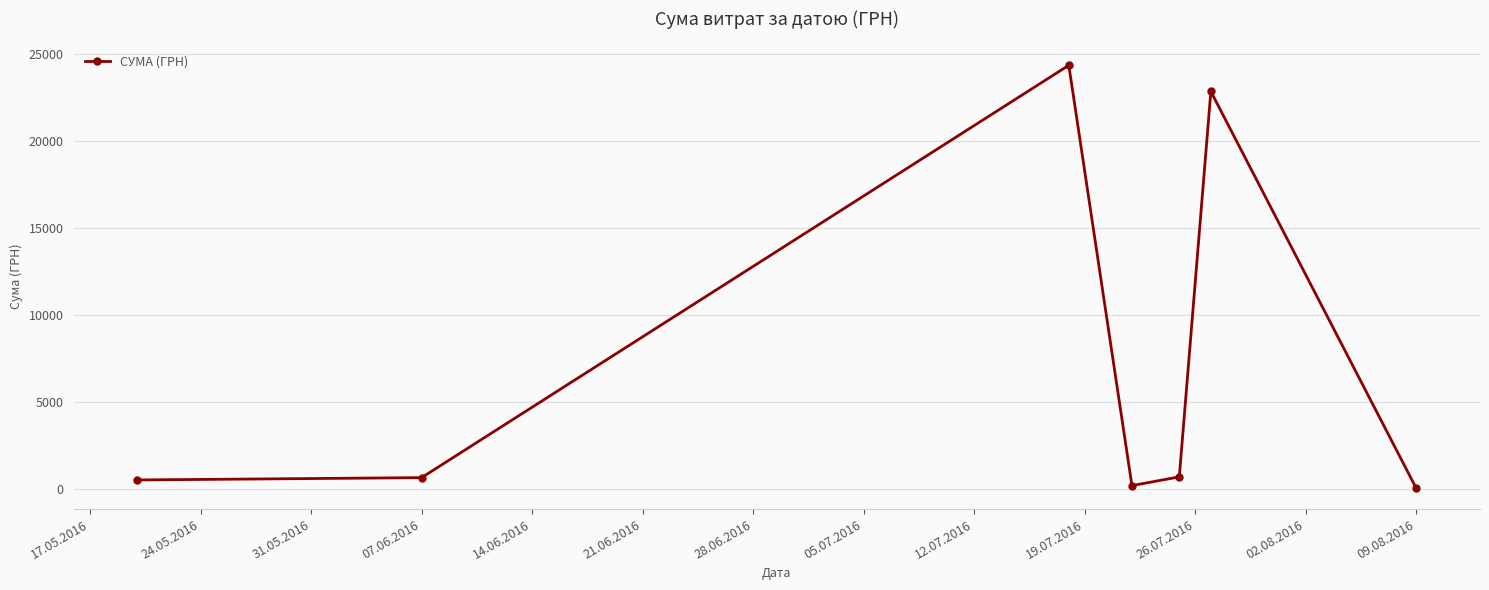

What is the average value?

7063.6